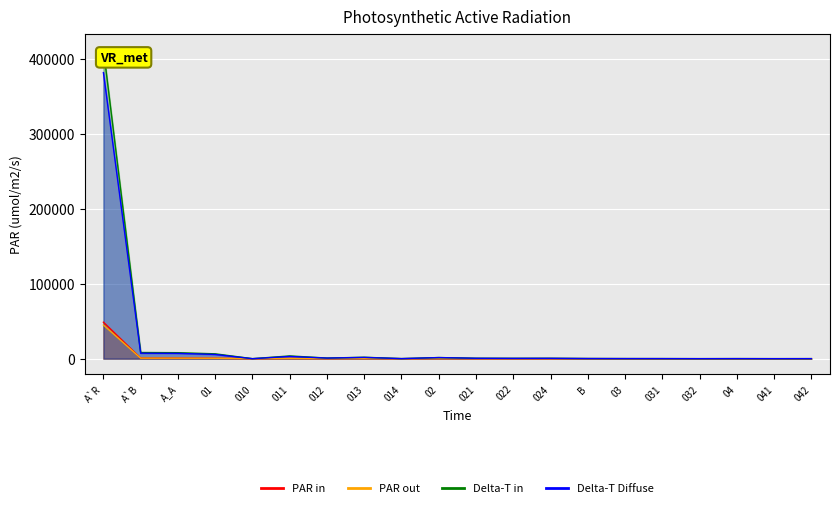

What position from the left is 024?

13